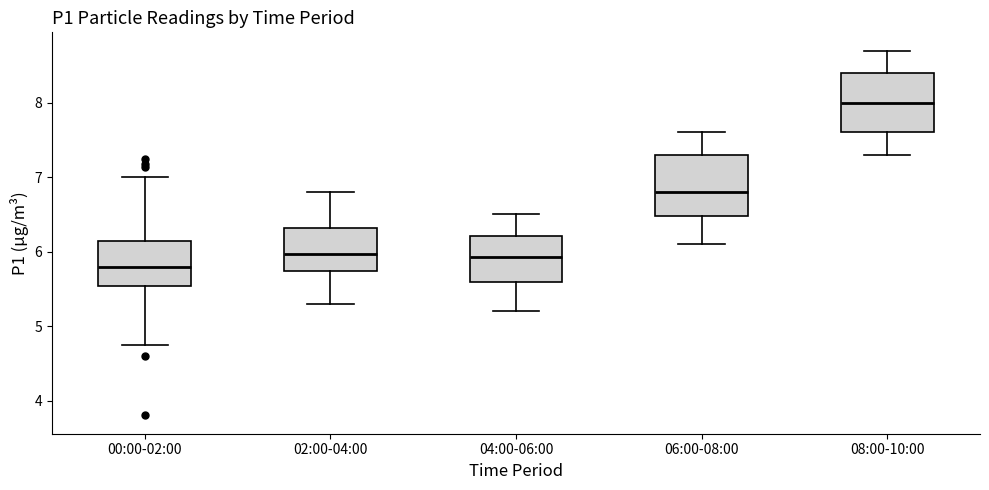

Which box has the lowest median line?

00:00-02:00